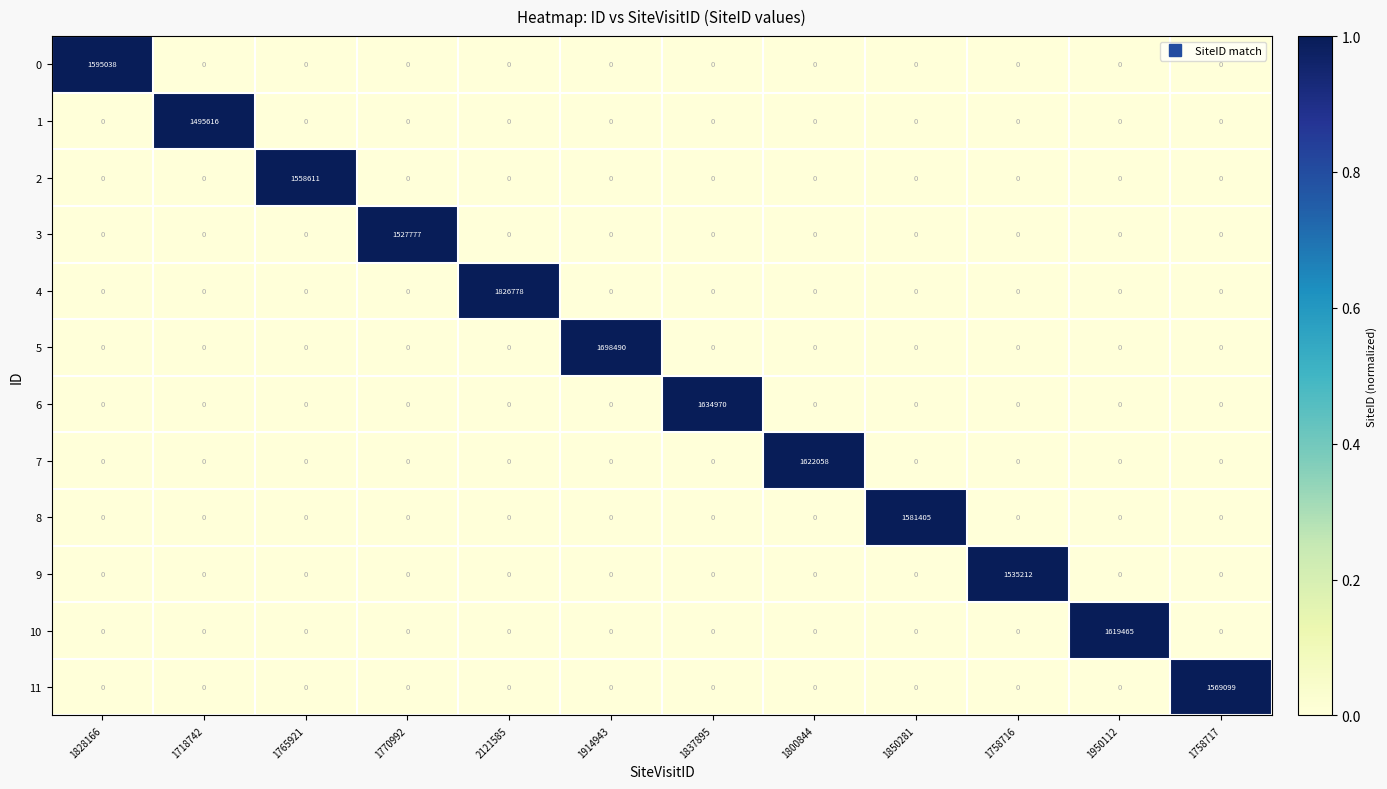

What is the difference between the highest and lowest values at 1837895?

1634970